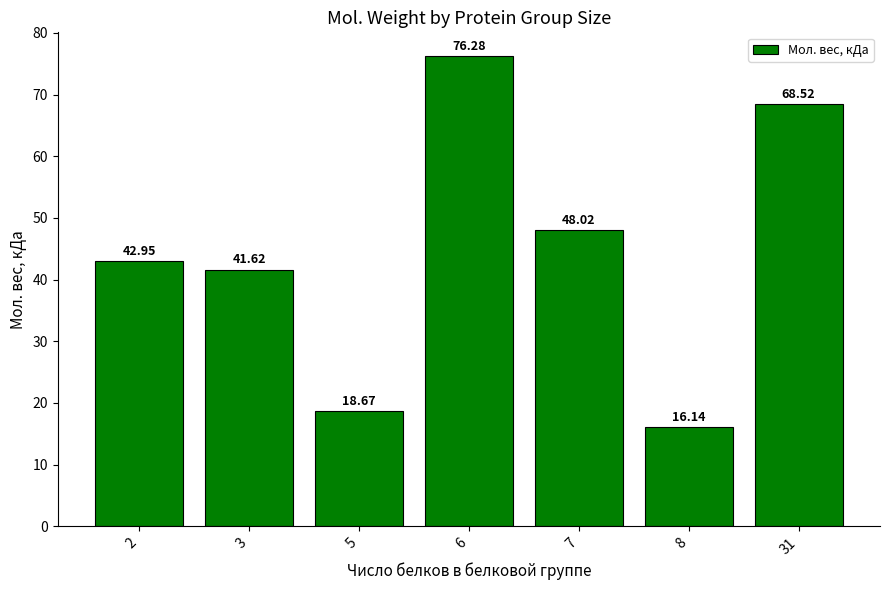

Which has a higher value, 8 or 2?

2